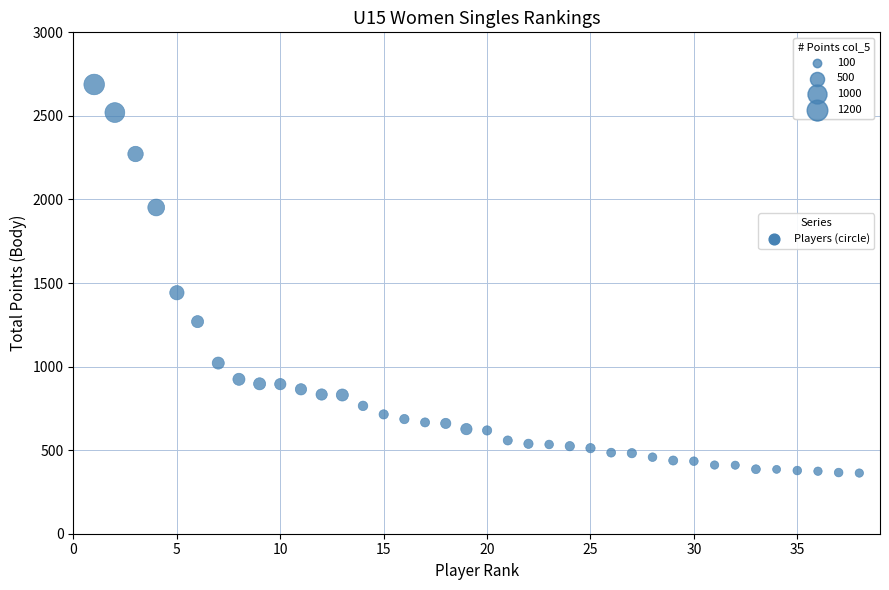

What Y value in the scatter plot is closest to 1525?

1442